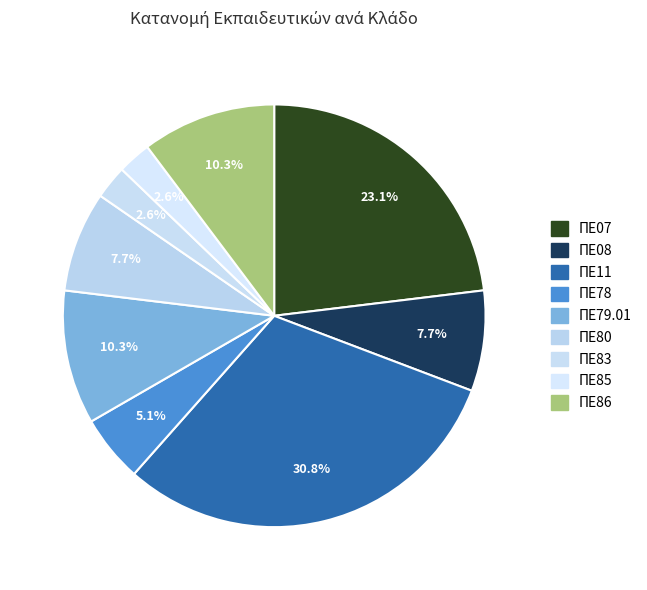

Which category has the biggest portion of the pie?

ΠΕ11